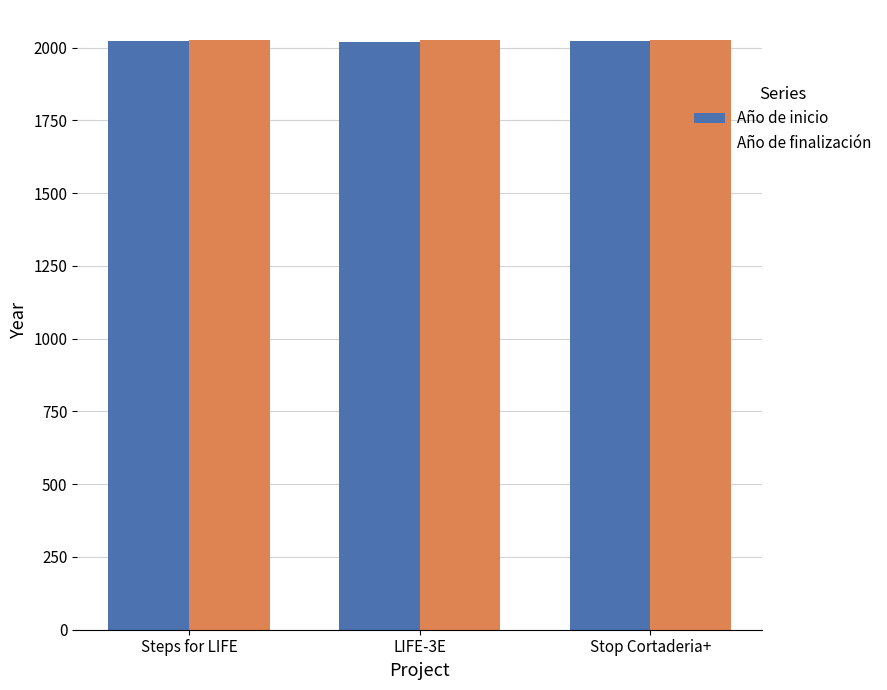

How many bars are there in each group?

2